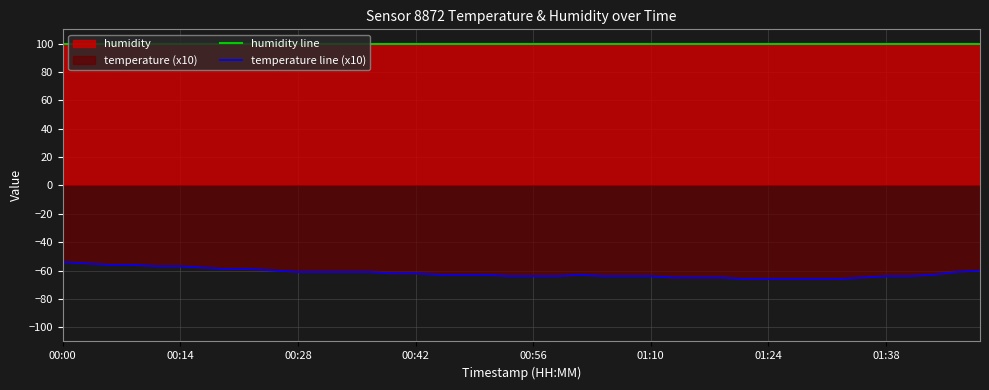

What is the average value of the temperature line (x10) series?

-61.9